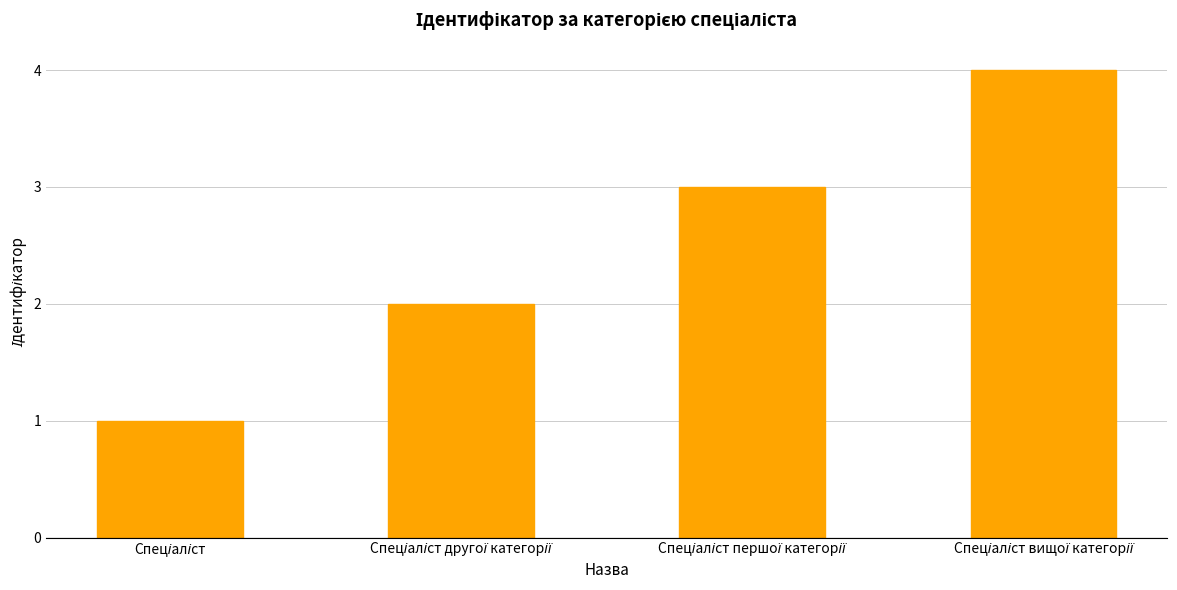

What is the sum of all values?

10